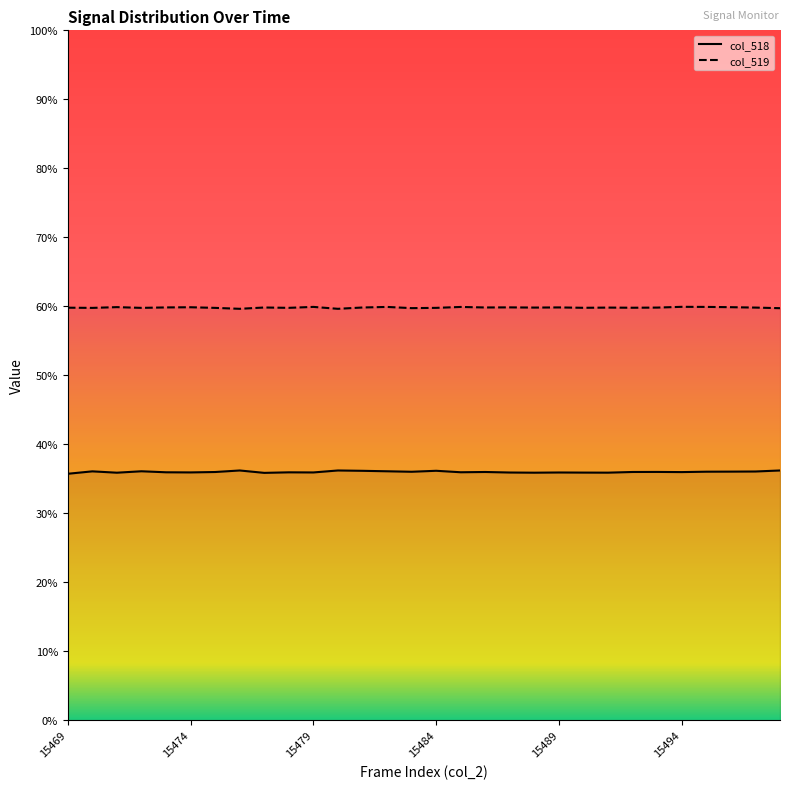

What are all the series names shown in the legend?

col_518, col_519